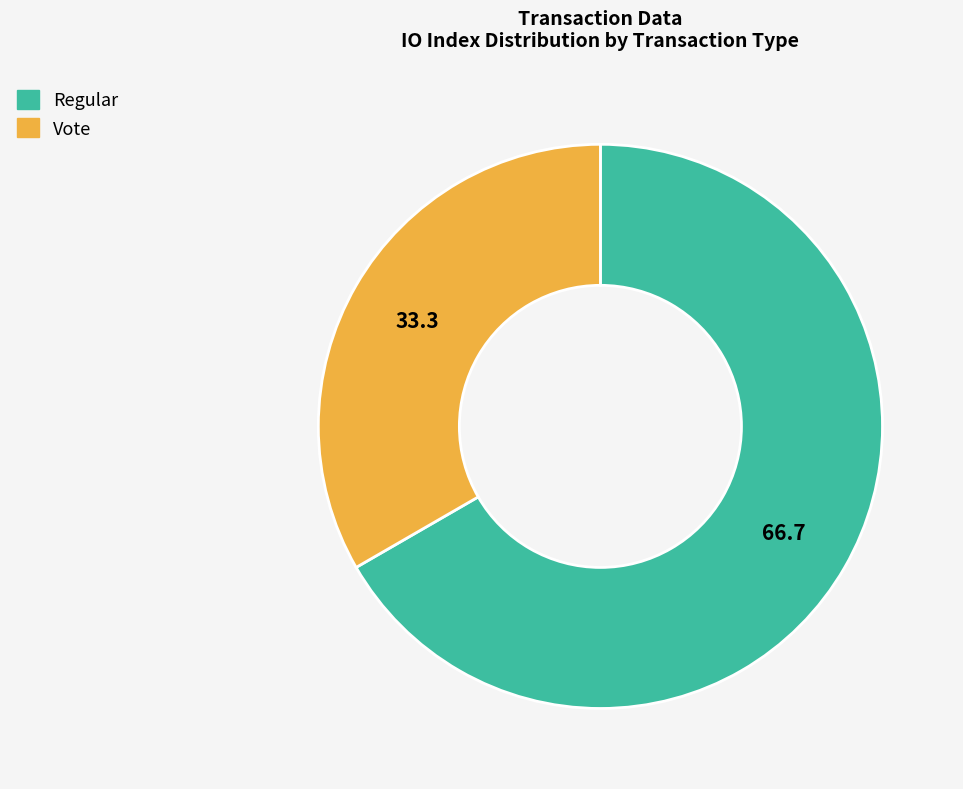

Which category has the biggest portion of the pie?

Regular